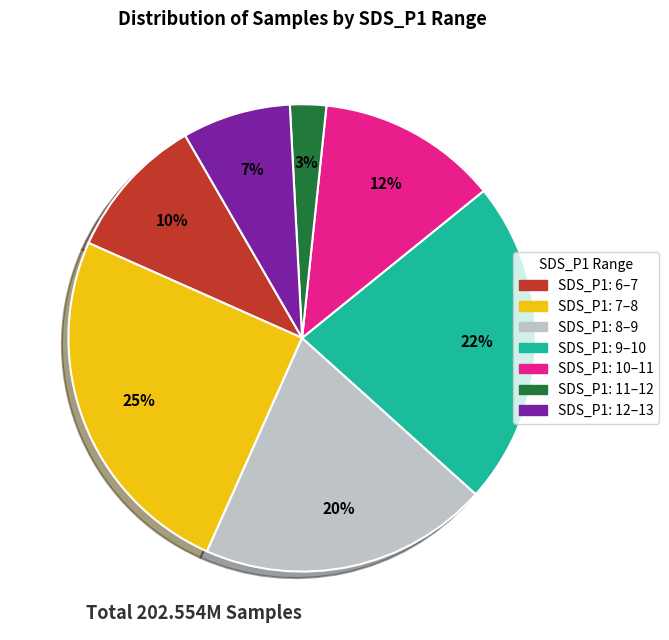

Is there a majority slice in this chart?

No